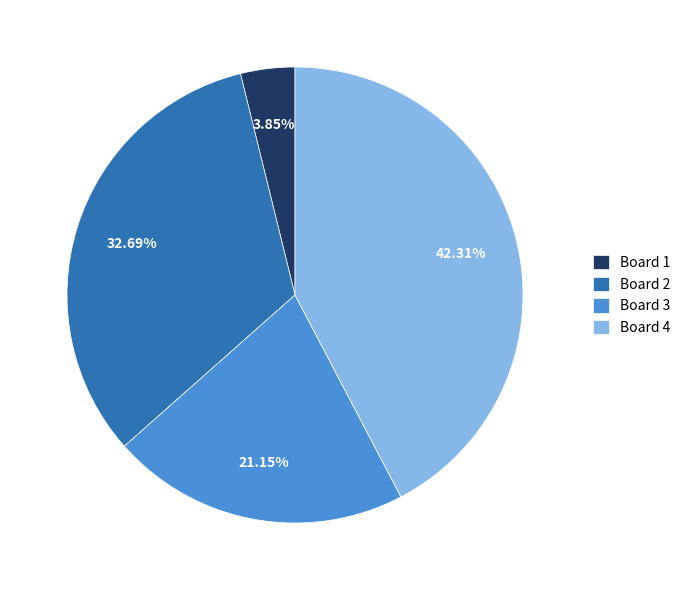

Is there any slice that represents more than half of the pie?

No